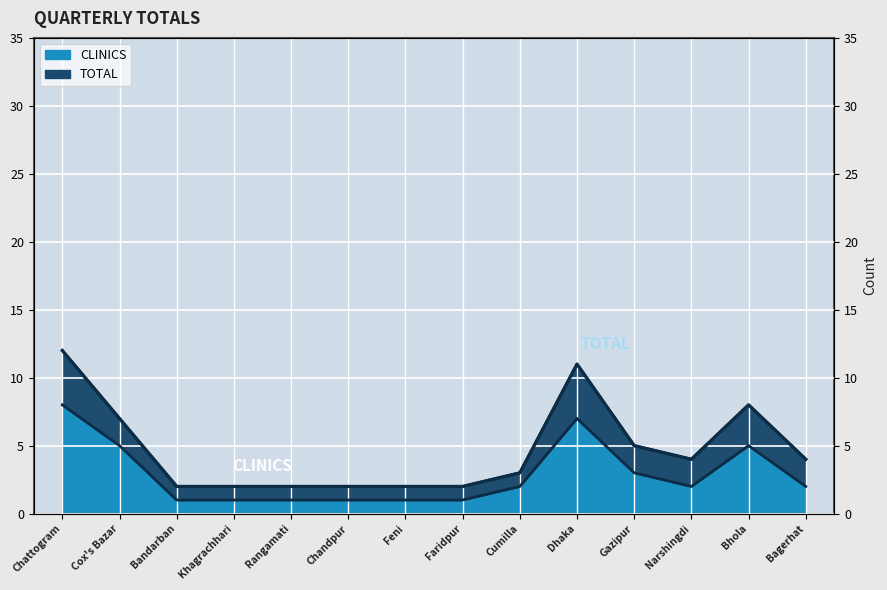

True or false: TOTAL and CLINICS intersect in this chart.

False